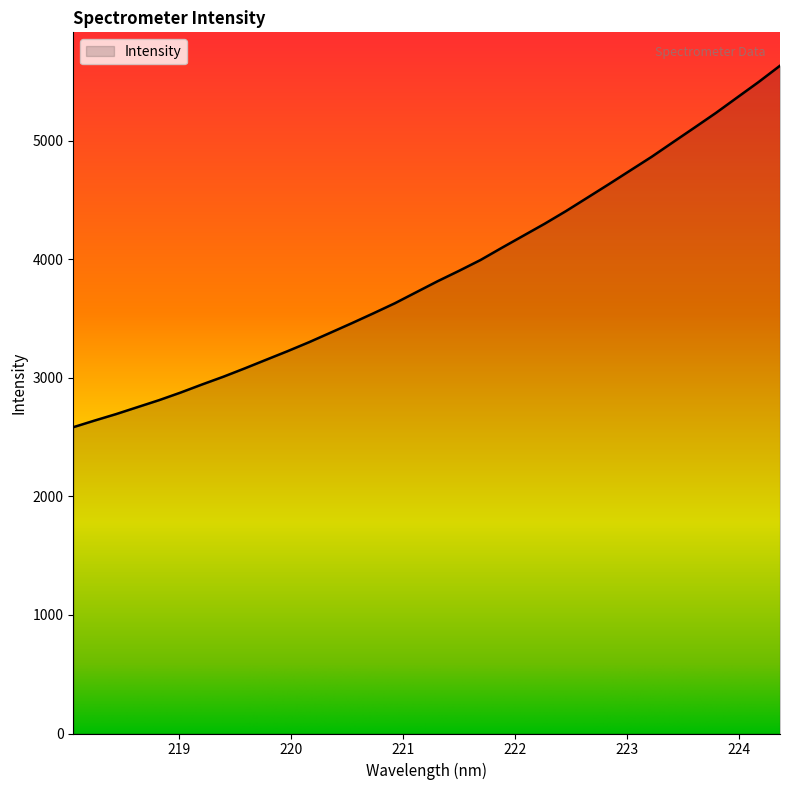

What is the difference between the maximum and second lowest values?

2994.0